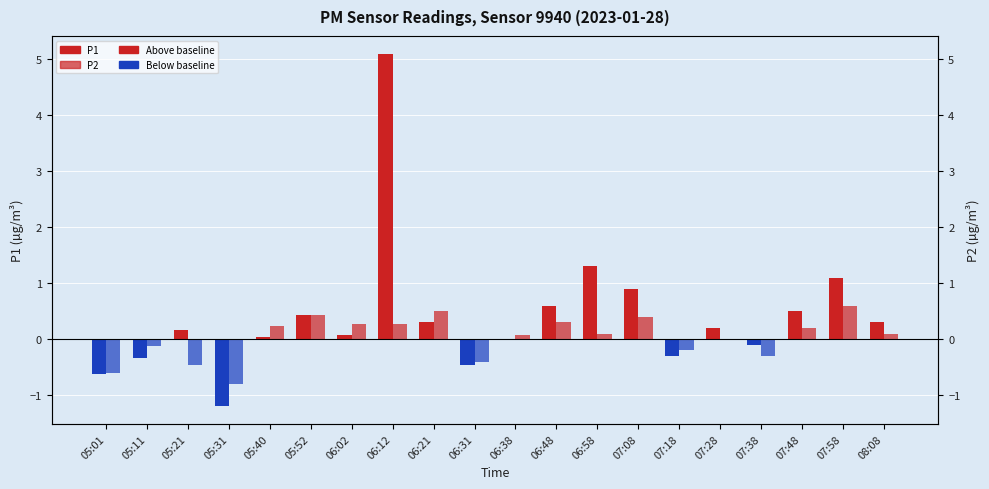

Where is P2 nearest to the value 0?

07:28